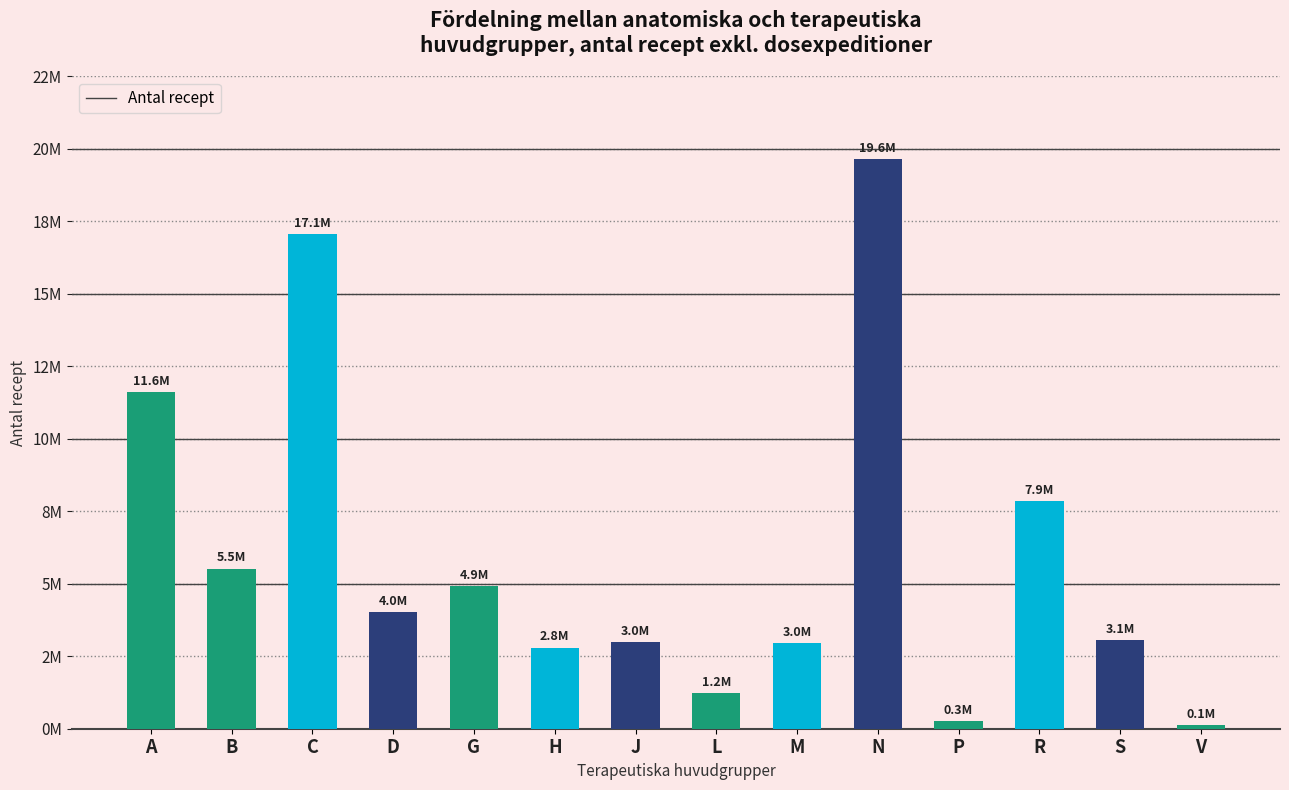

Does the chart contain any negative values?

No